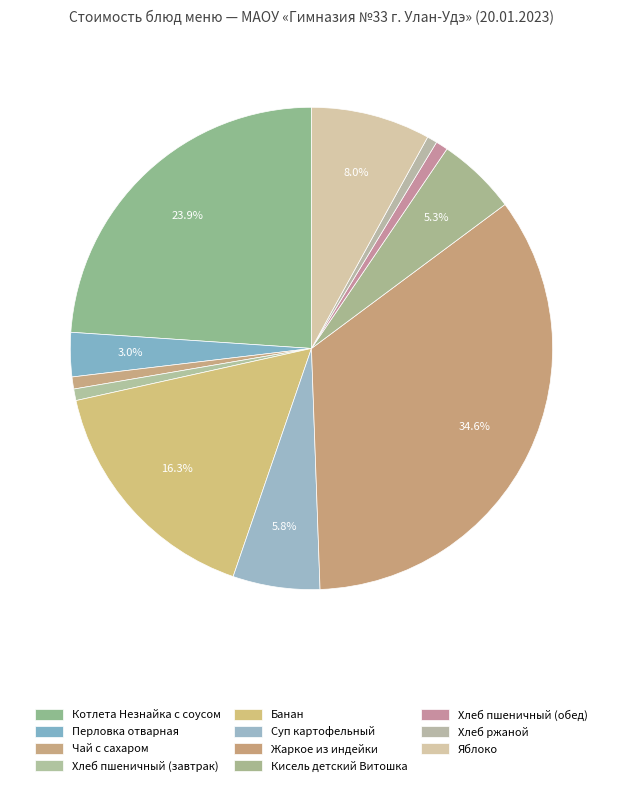

Approximately how many times larger is the value at Кисель детский Витошка compared to Хлеб пшеничный (завтрак)?

6.9